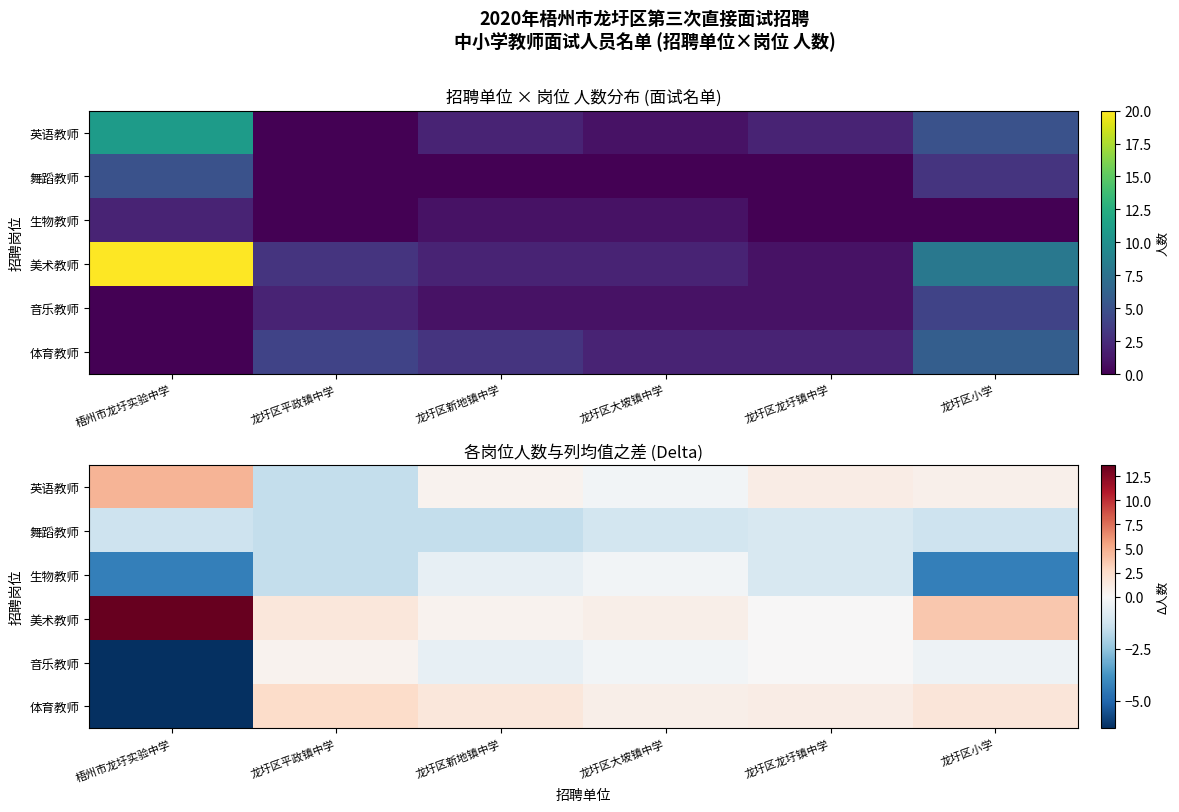

True or false: 音乐教师 has a value of -6.3 at 梧州市龙圩实验中学.

True